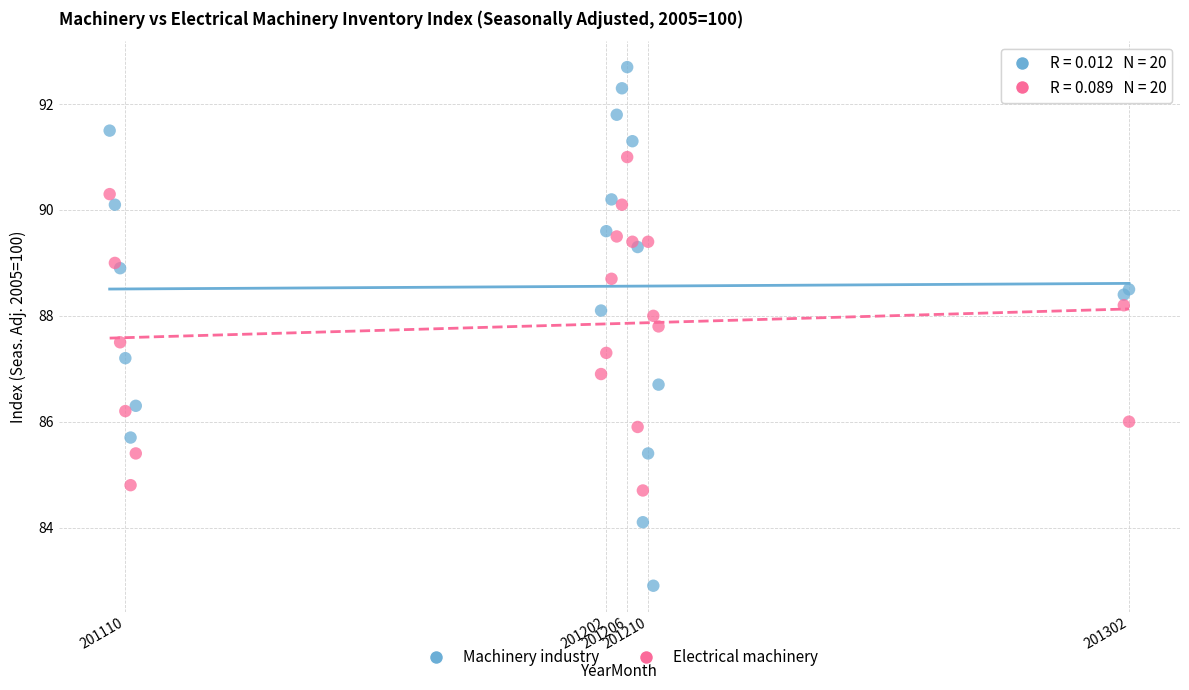

Which series has the widest spread of Y values?

Machinery industry